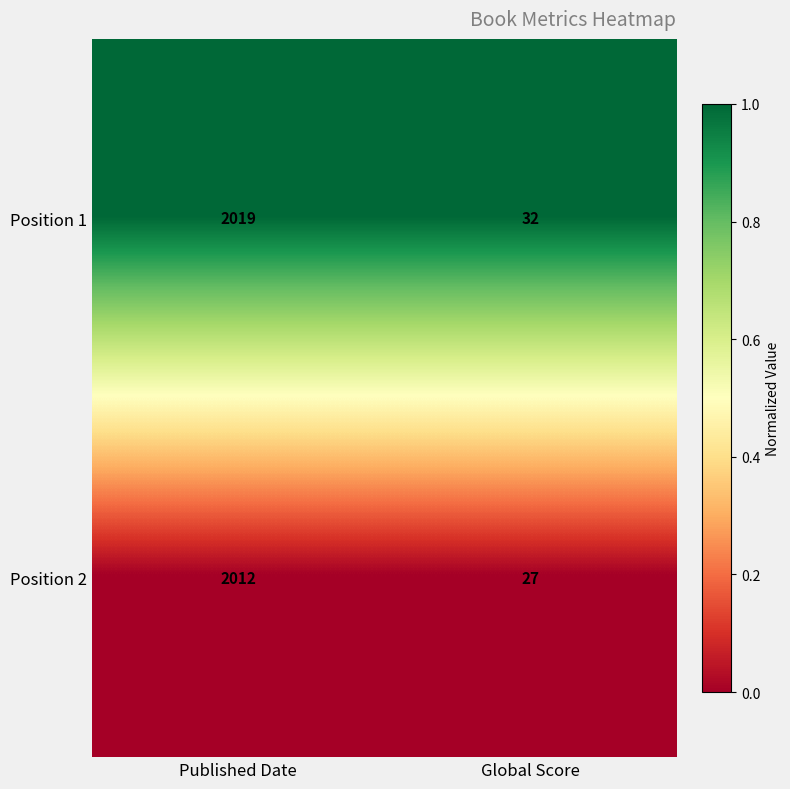

What is the total value across all series at Global Score?

59